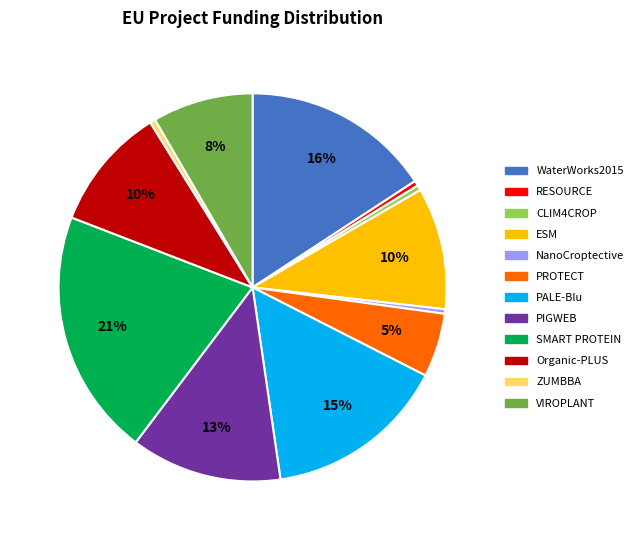

To the nearest percent, what is the average slice percentage?

8%